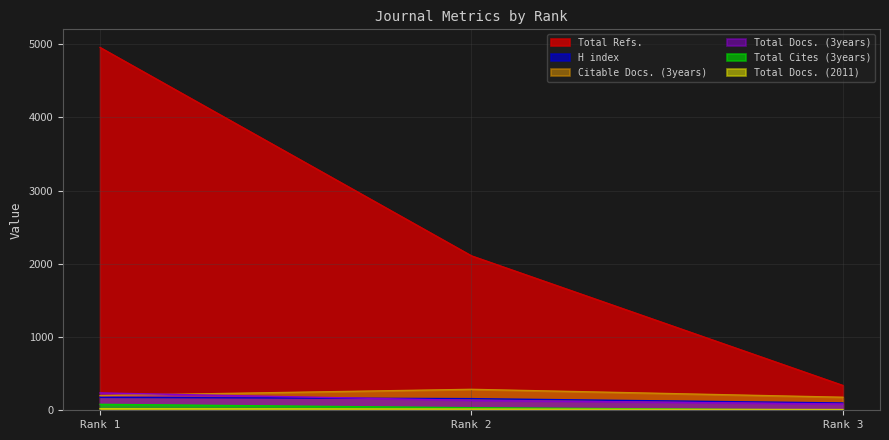

Where does the Total Cites (3years) series first go above 35?

Rank 1